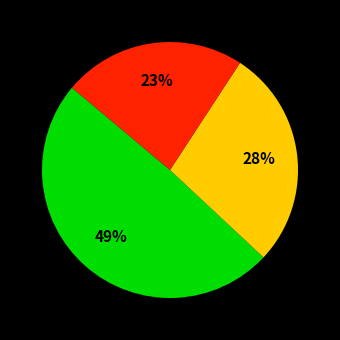

To the nearest percent, what is the difference between the largest and smallest slice percentages?

26%